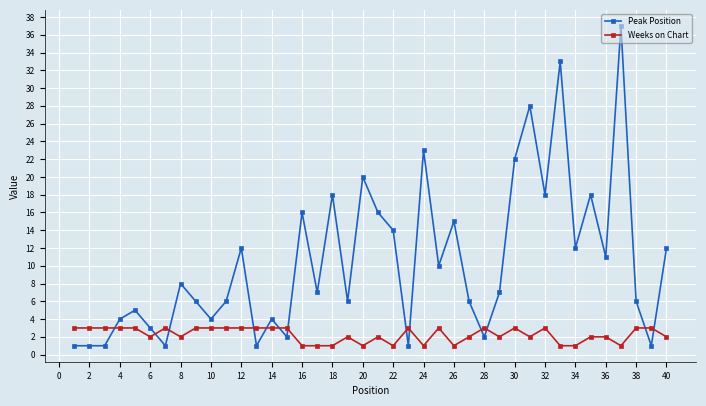

Which series has the largest total across all categories?

Peak Position